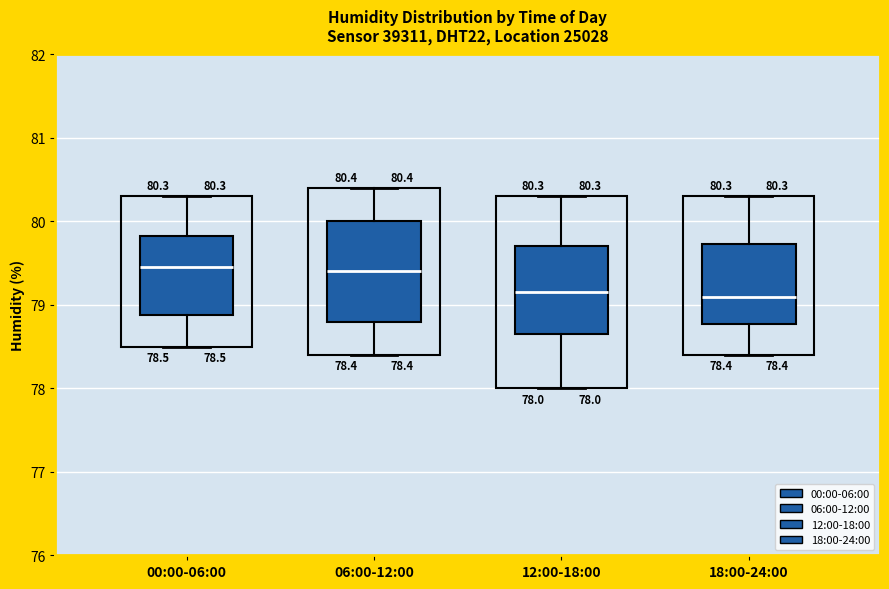

Comparing the boxes themselves (not the whiskers), which one is the tallest?

06:00-12:00